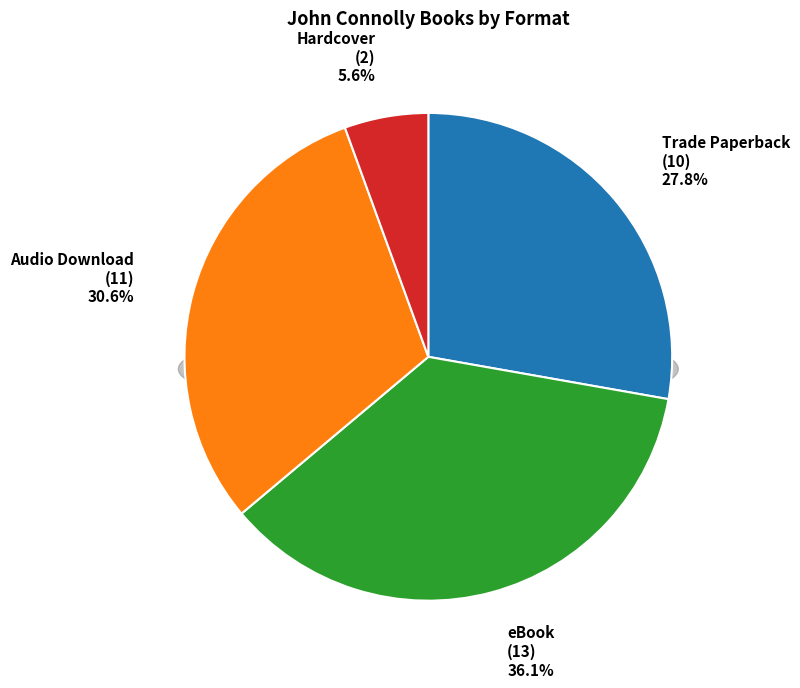

Rank the categories by value from lowest to highest.

Hardcover, Trade Paperback, Audio Download, eBook